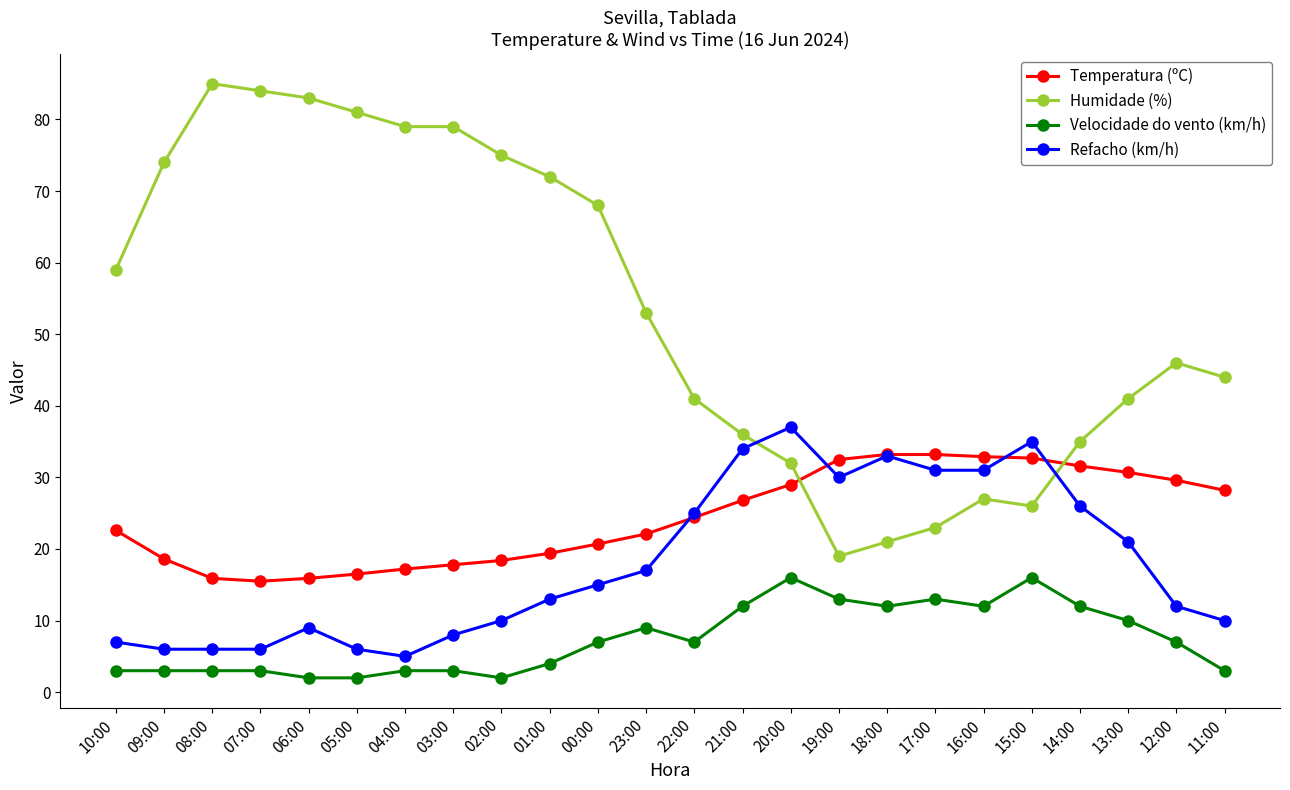

How many times do Humidade (%) and Refacho (km/h) cross each other?

2